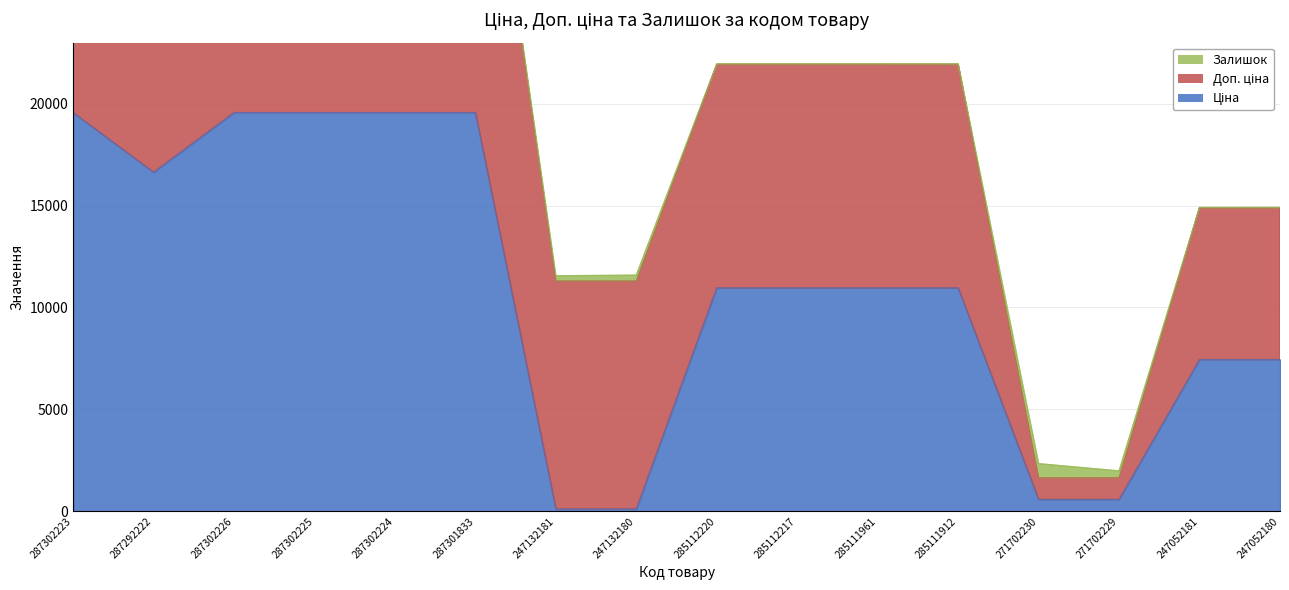

What is the maximum value shown in the chart?

19564.9